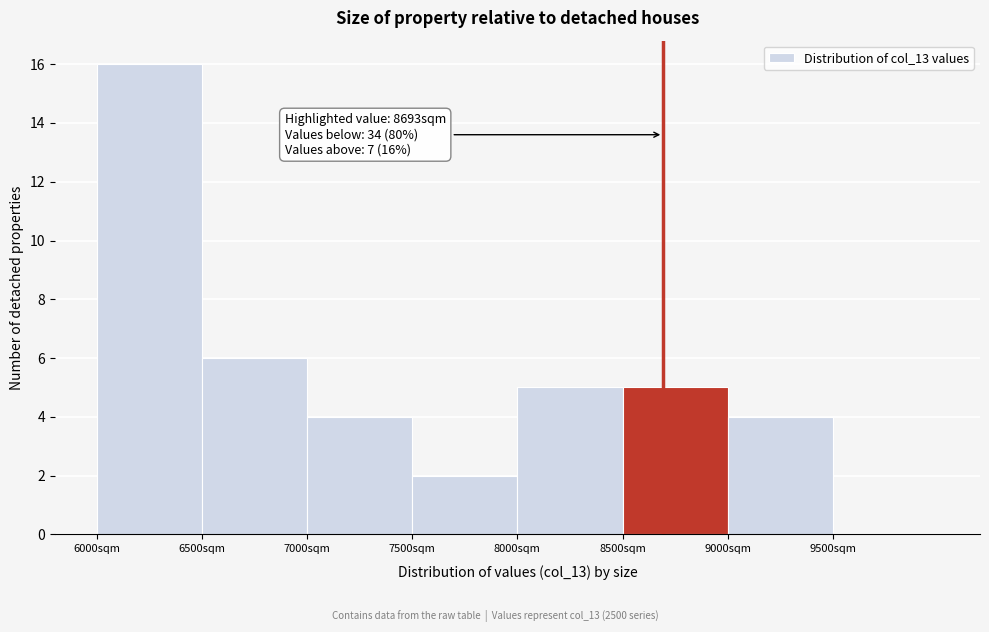

Which range on the x-axis has the tallest bar?

6000 to 6500